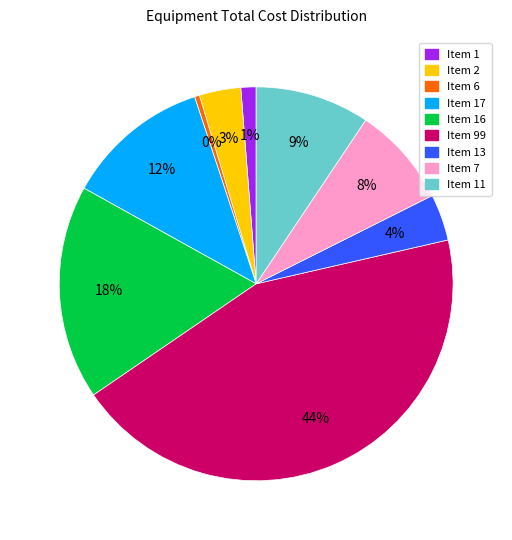

To the nearest percent, what is the difference between the largest and smallest slice percentages?

44%